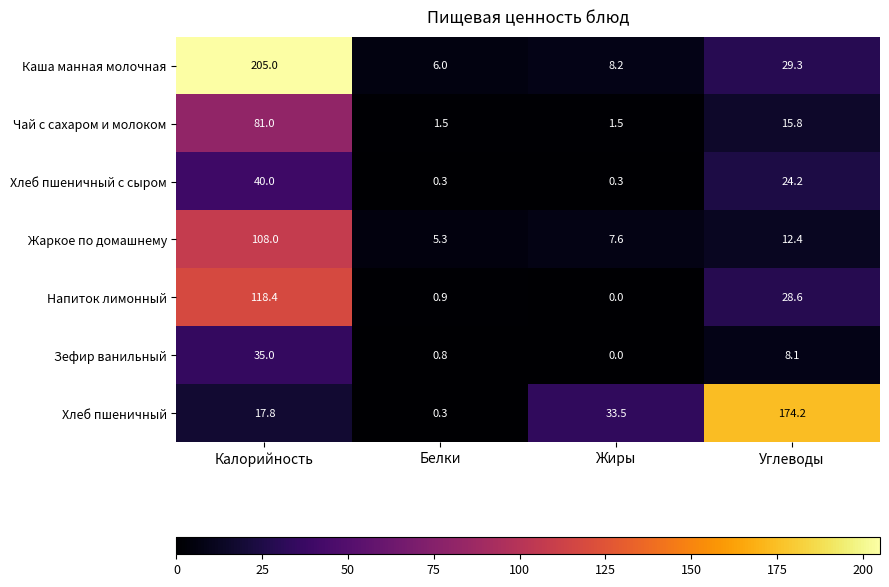

Reading left to right, list all the values displayed in this chart.

Каша манная молочная: Калорийность=205.0	Белки=6.0	Жиры=8.2	Углеводы=29.3
Чай с сахаром и молоком: Калорийность=81.0	Белки=1.5	Жиры=1.5	Углеводы=15.8
Хлеб пшеничный с сыром: Калорийность=40.0	Белки=0.3	Жиры=0.3	Углеводы=24.2
Жаркое по домашнему: Калорийность=108.0	Белки=5.3	Жиры=7.6	Углеводы=12.4
Напиток лимонный: Калорийность=118.4	Белки=0.9	Жиры=0.0	Углеводы=28.6
Зефир ванильный: Калорийность=35.0	Белки=0.8	Жиры=0.0	Углеводы=8.1
Хлеб пшеничный: Калорийность=17.8	Белки=0.3	Жиры=33.5	Углеводы=174.2